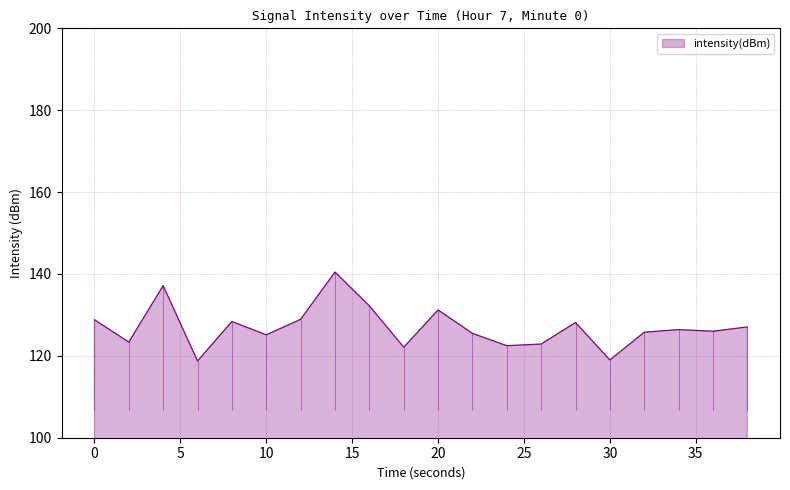

What is the difference between the maximum and minimum values?

21.7